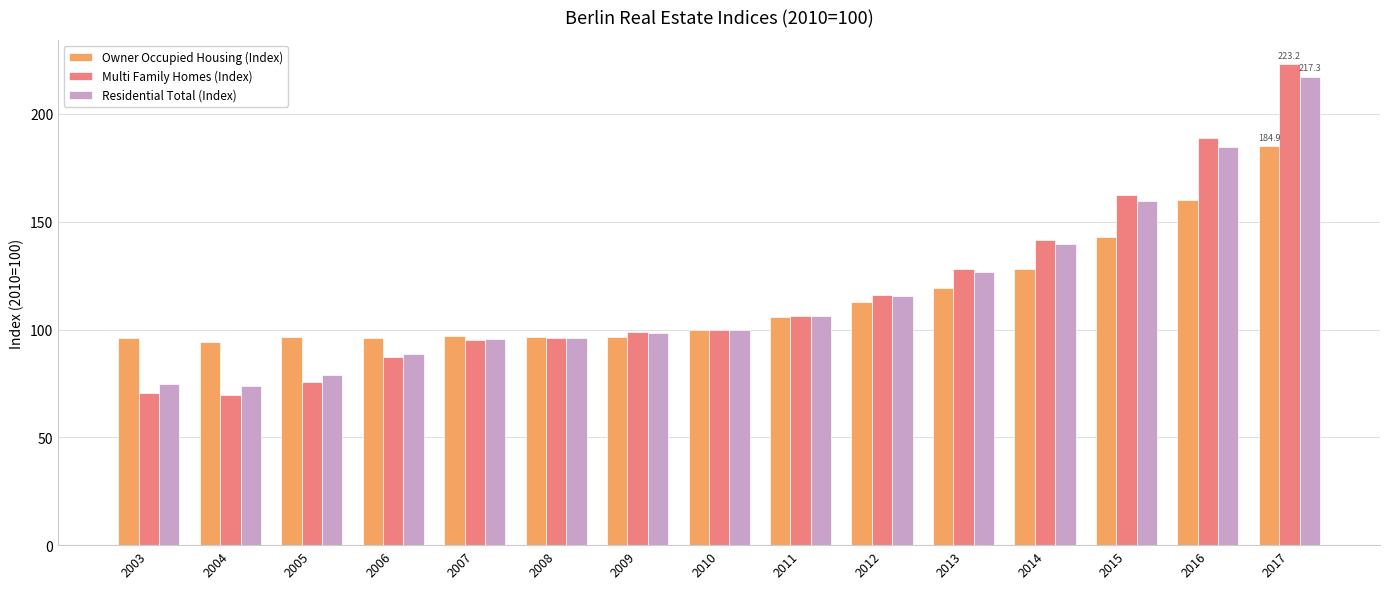

At how many categories does at least one series exceed 123?

5